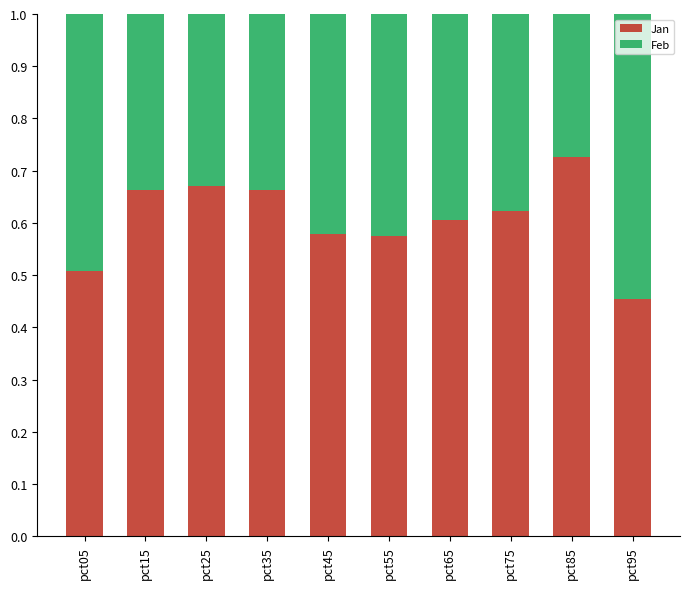

What is the total value across all series at pct65?

1.0